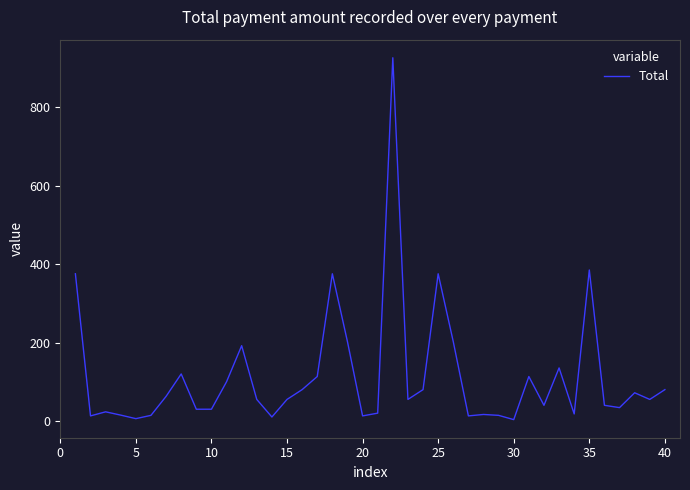

What is the difference between the maximum and minimum values?

922.7